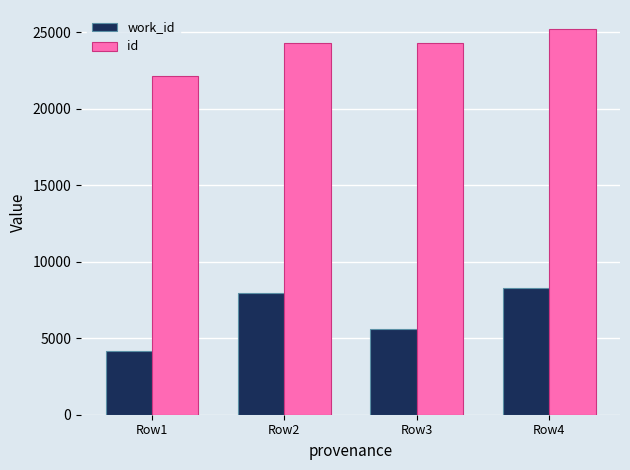

What value does the work_id series have at Row1, to the nearest 10?

4170